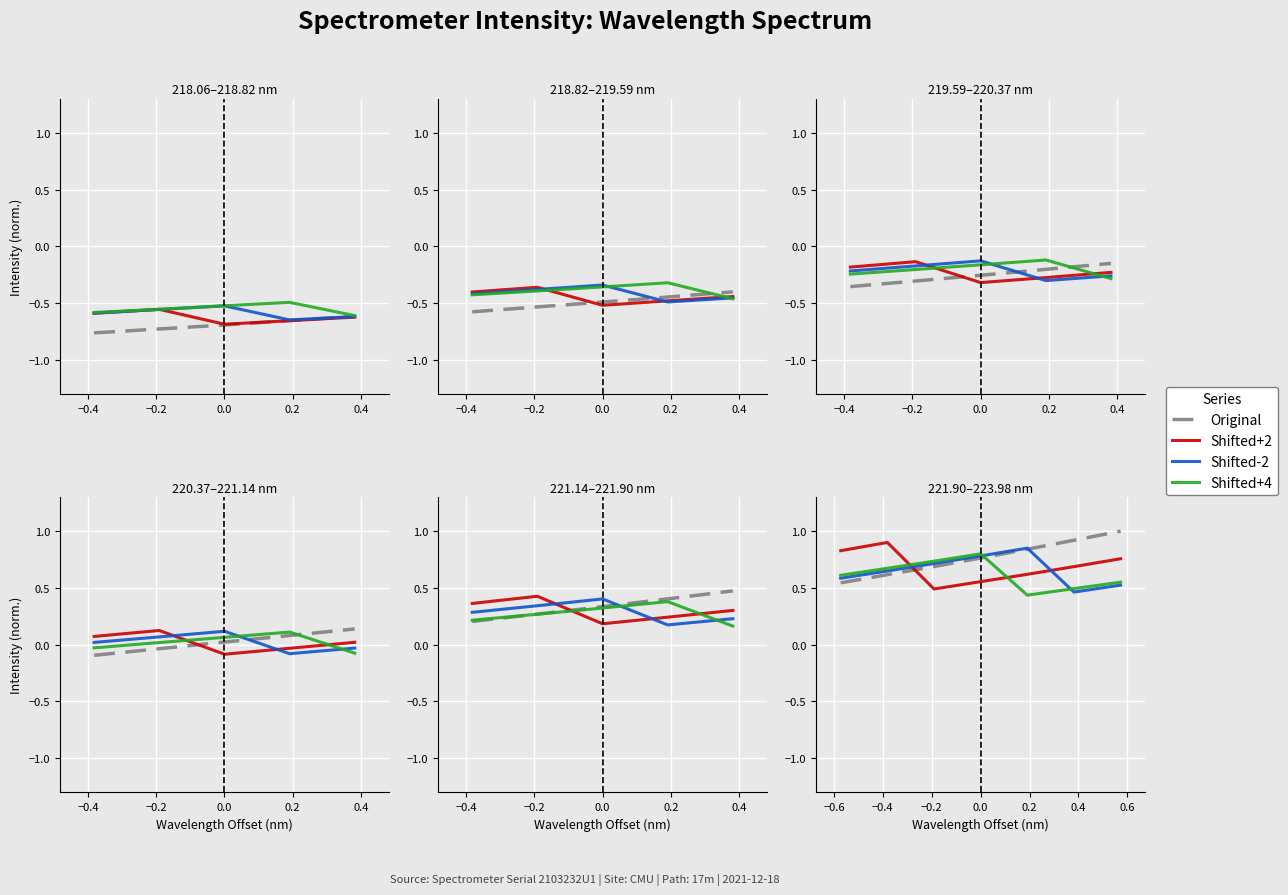

Rank the series by their average value, from lowest to highest.

Shifted+4, Shifted-2, Shifted+2, Original